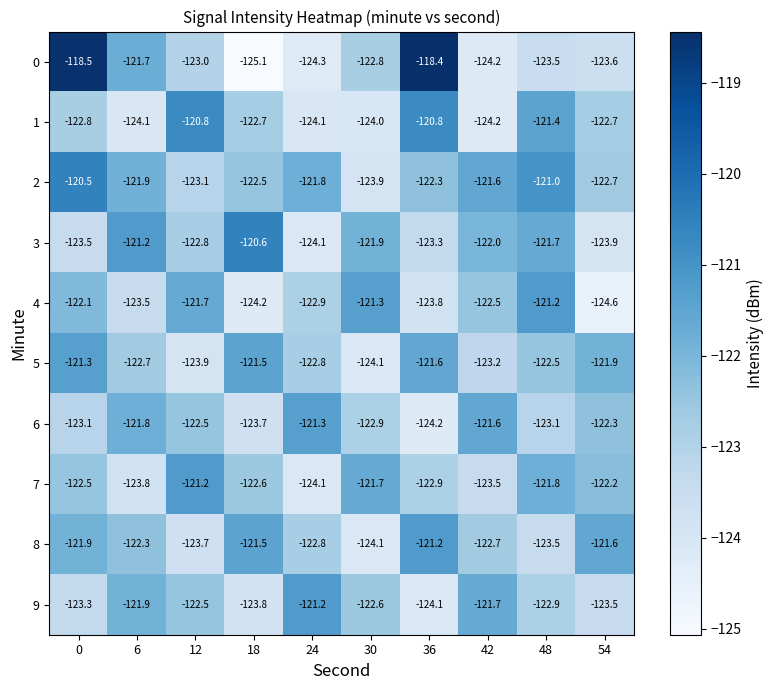

Where does the 3 series first go above -122?

6